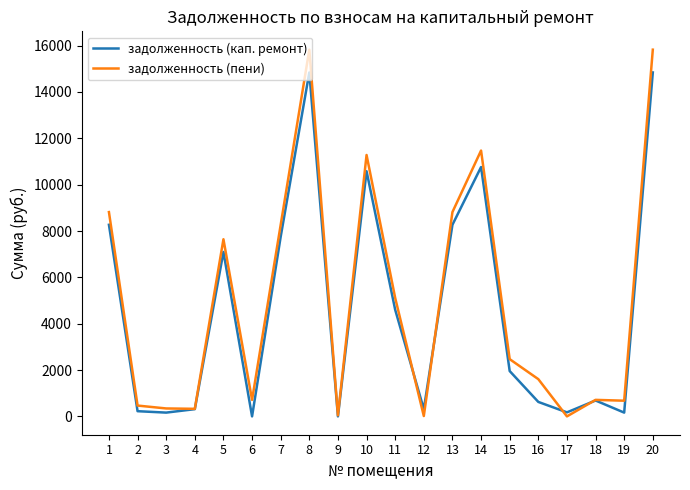

What is the greatest value displayed?

15826.2